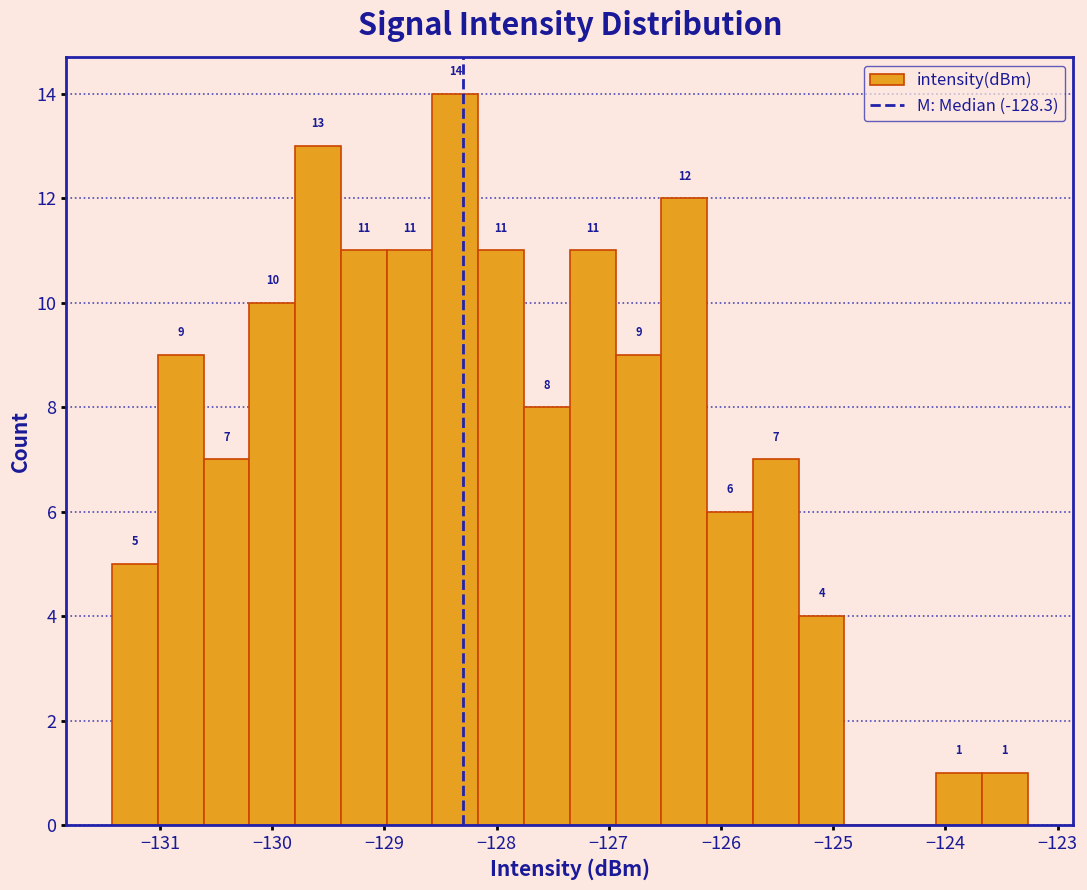

Which range on the x-axis has the tallest bar?

-128.6 to -128.2